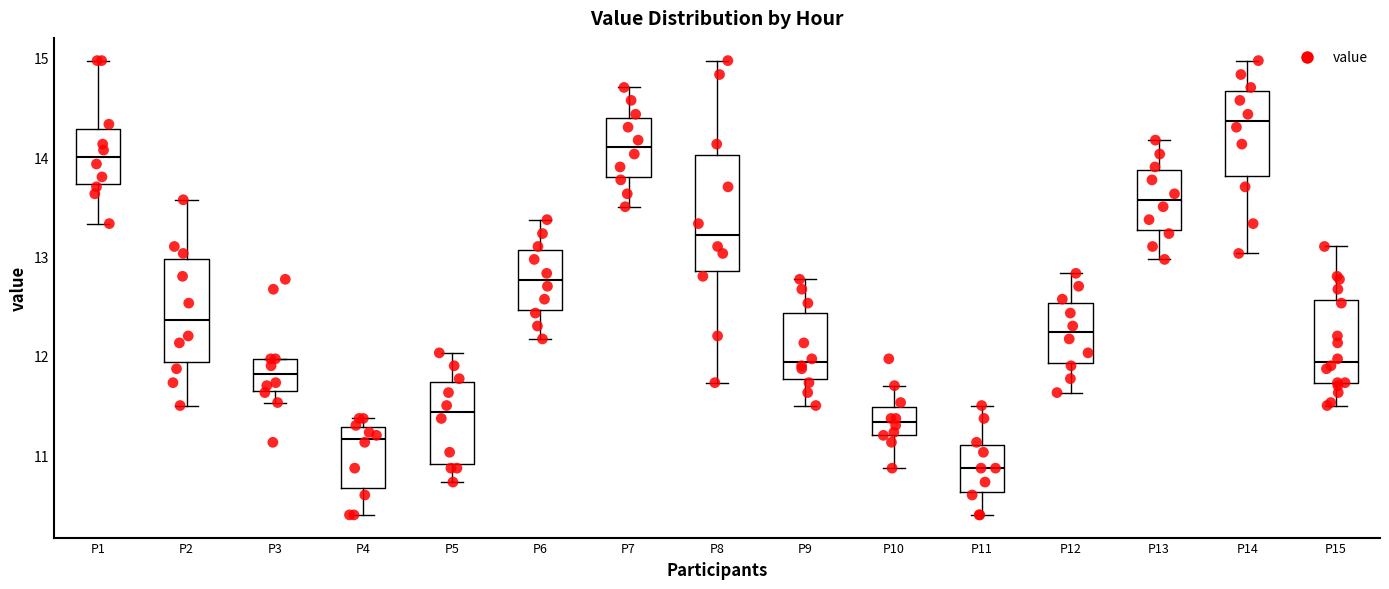

Where does the lower whisker of the box for P2 end on the y-axis? The values are not printed on the chart, so give them approximately, as read against the axis.

11.5